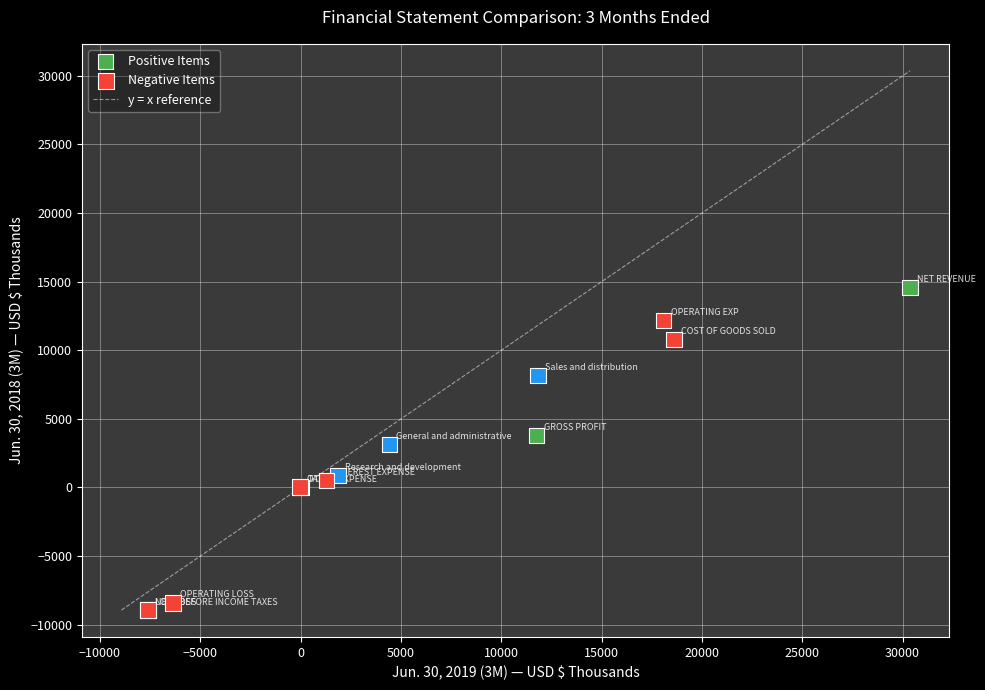

Which series reaches the minimum Y coordinate?

Negative Items